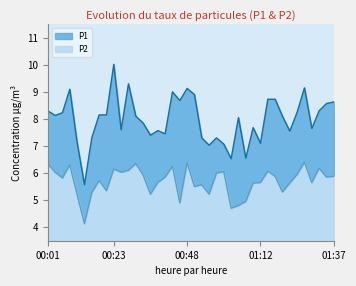

What is the difference between the second highest and minimum values in the P1 series?

3.7